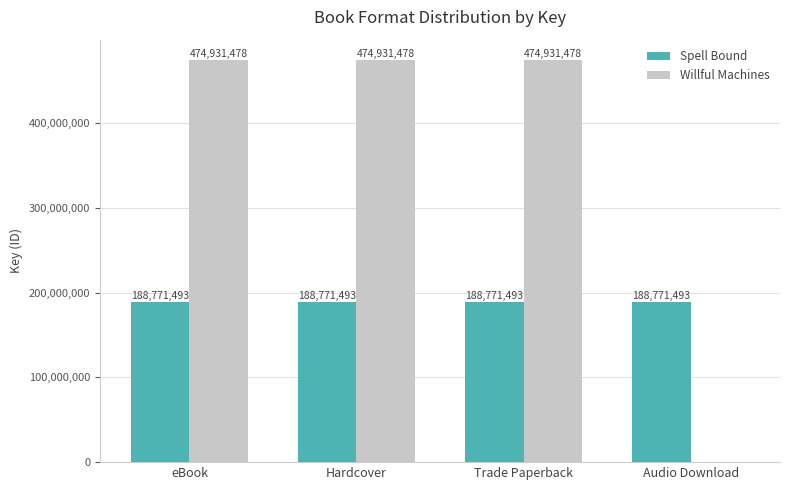

What is the total value across all series at Hardcover?

663702971